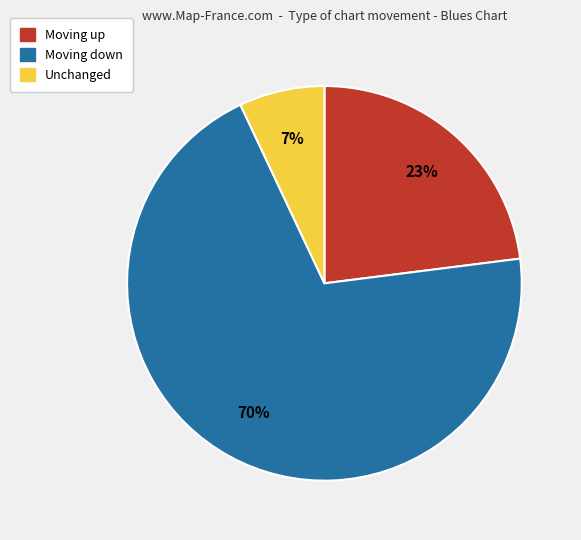

To the nearest percent, what is the difference between the largest and smallest slice percentages?

63%